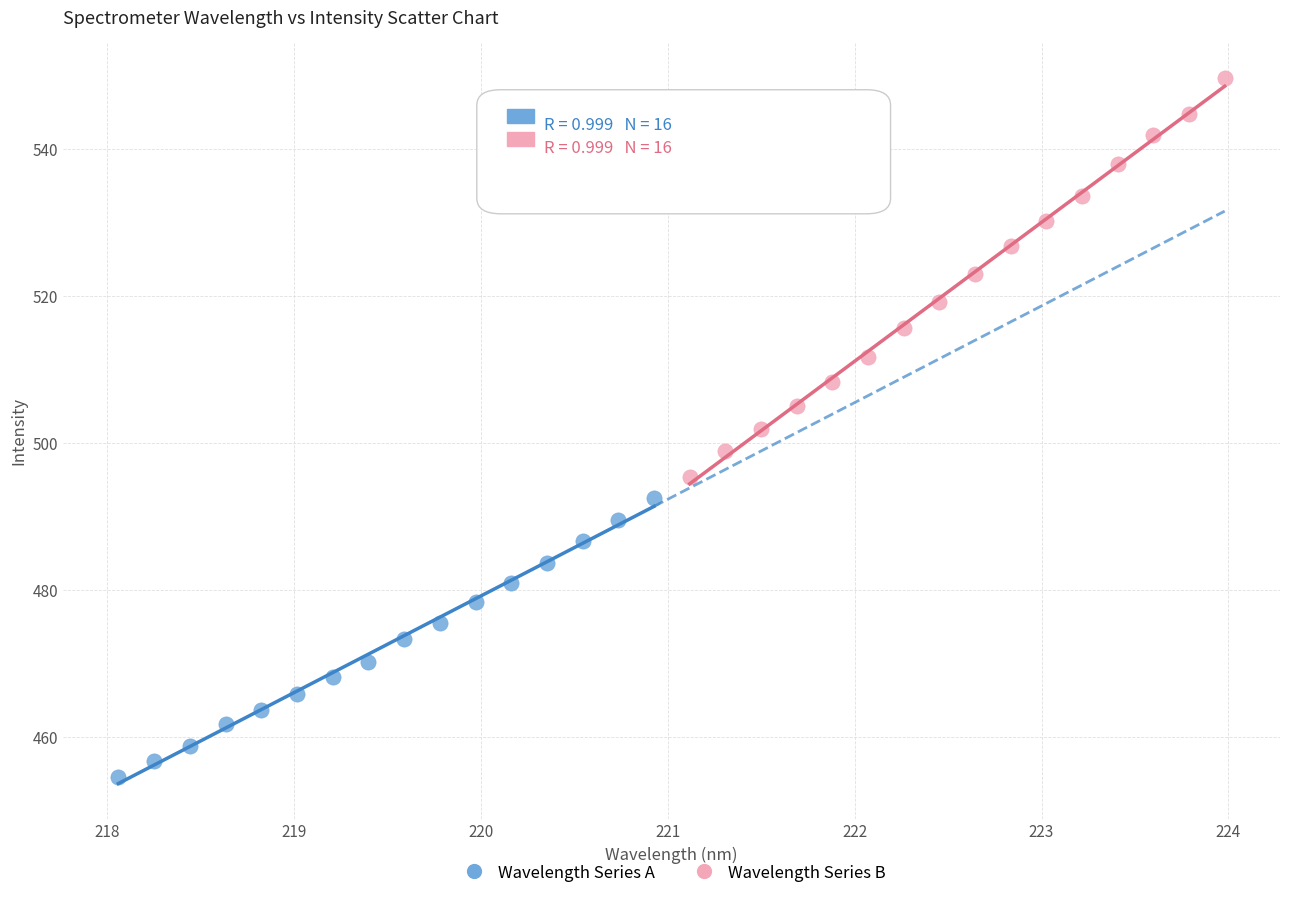

Which series contains the lowest Y value?

Wavelength Series A